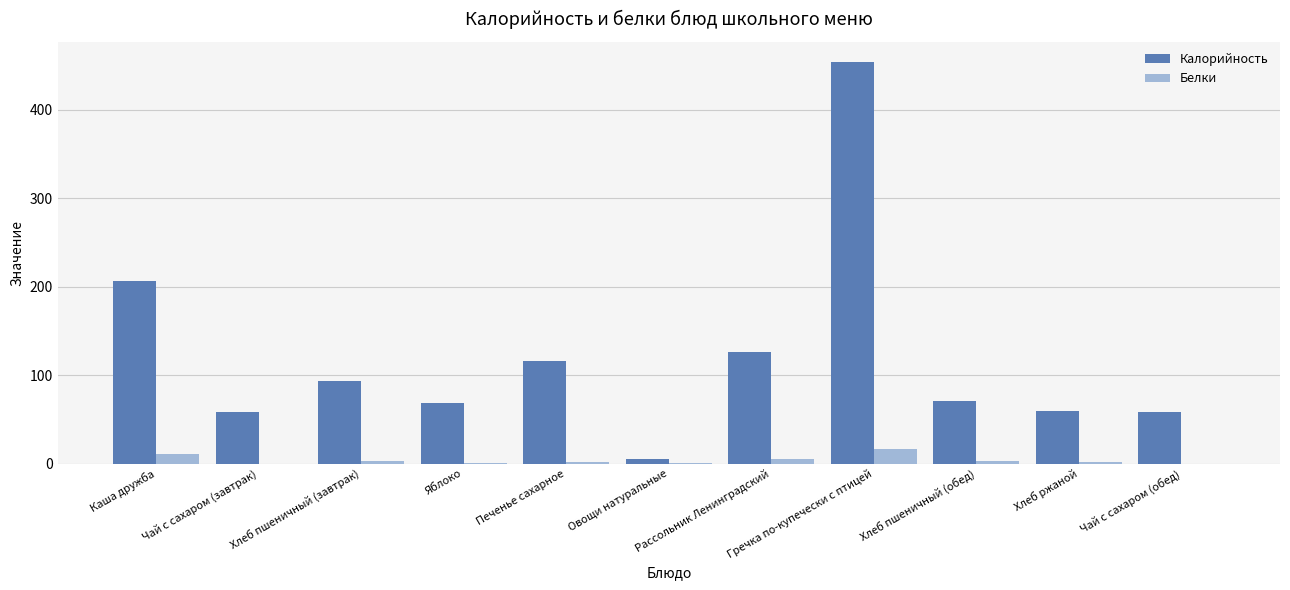

How many categories are shown in the chart?

11